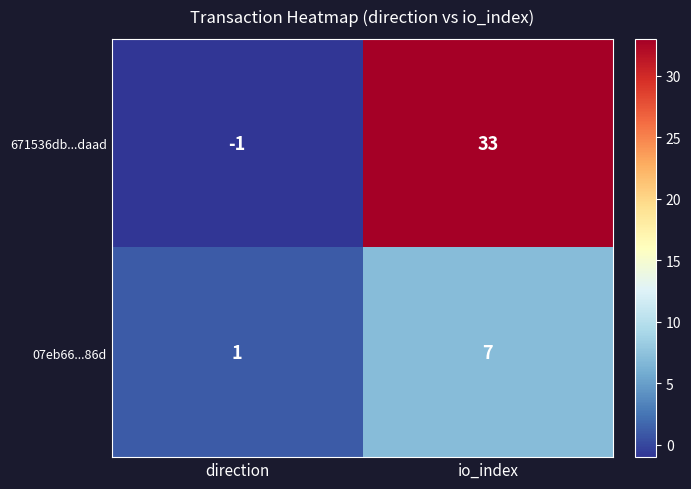

What is the difference between the highest and lowest values at direction?

2